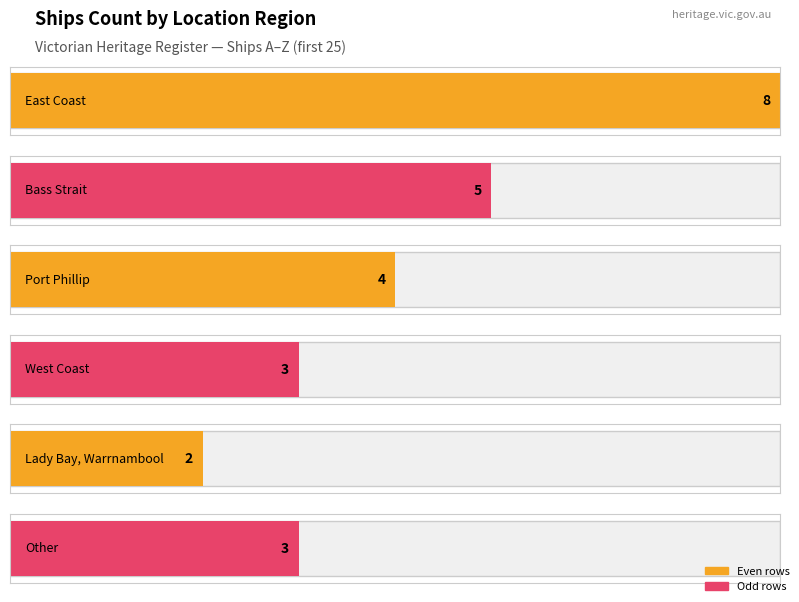

Reading left to right, list all the values displayed in this chart.

East Coast=8	Bass Strait=5	Port Phillip=4	West Coast=3	Lady Bay, Warrnambool=2	Other=3